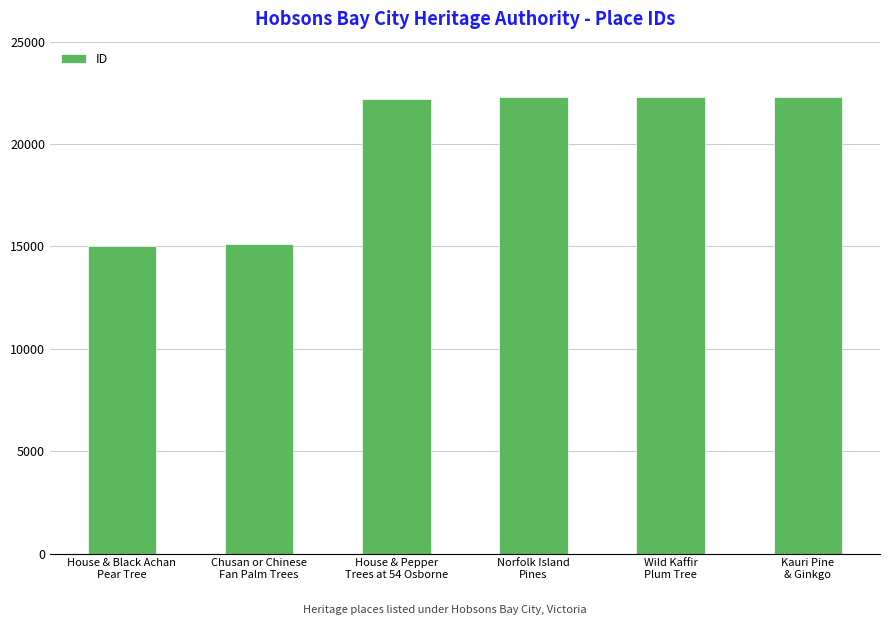

What value does the data have at Norfolk Island
Pines, to the nearest 100?

22300